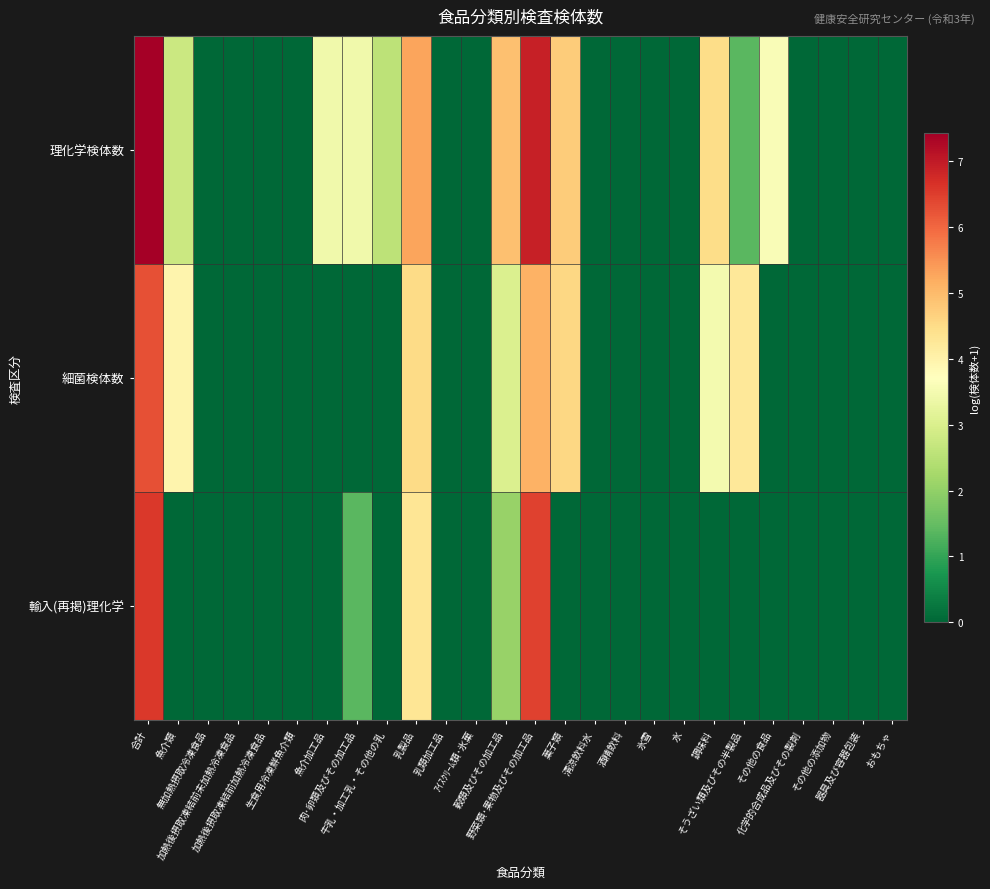

Which series has the largest range (max minus min)?

理化学検体数